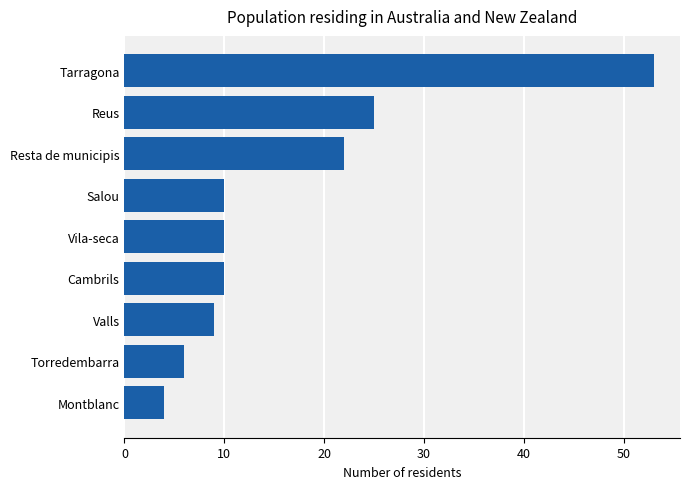

What is the change in value from Valls to Reus?

+16